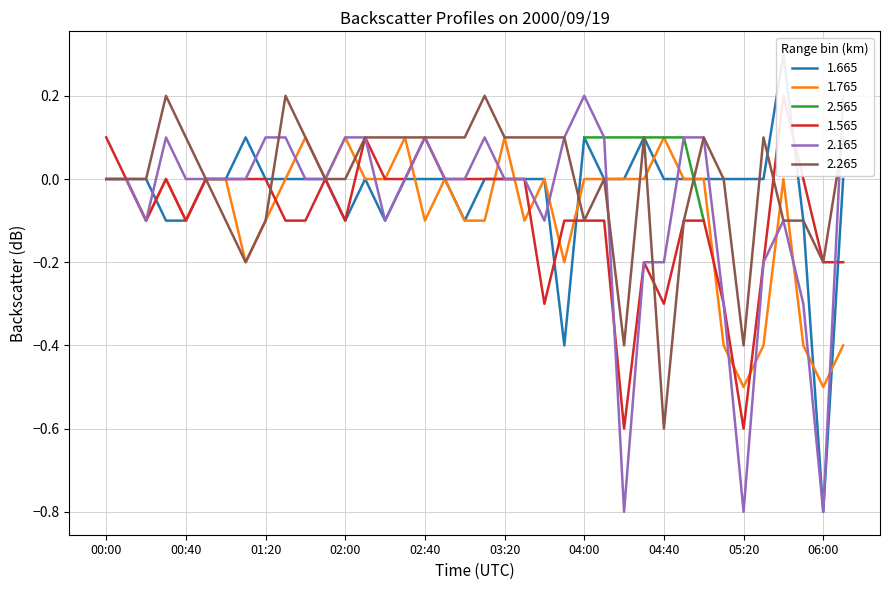

Where is the first local minimum for 2.165?

00:20